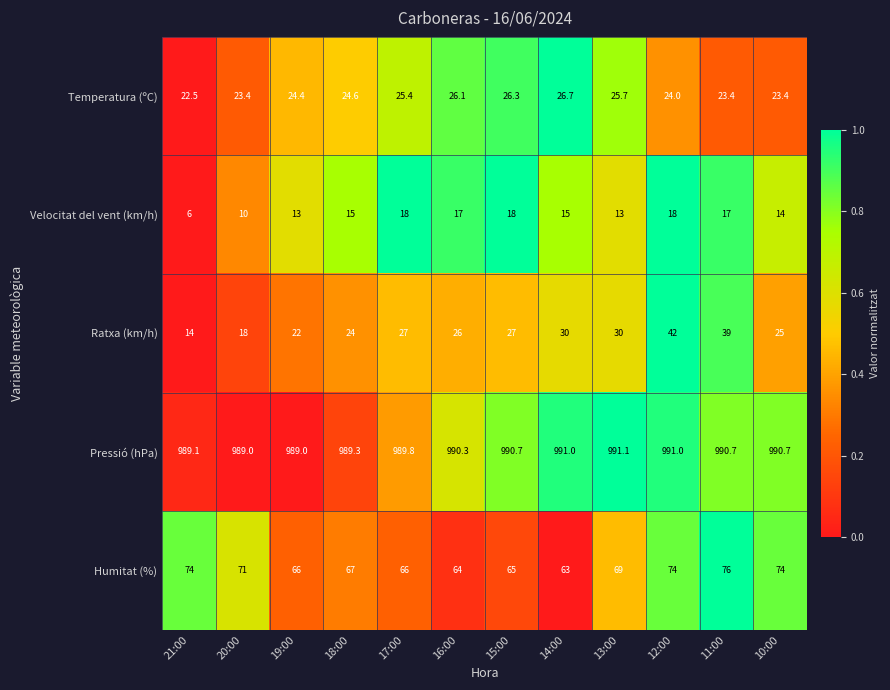

List the series in order of their peak value, highest first.

Pressió (hPa), Humitat (%), Ratxa (km/h), Temperatura (ºC), Velocitat del vent (km/h)